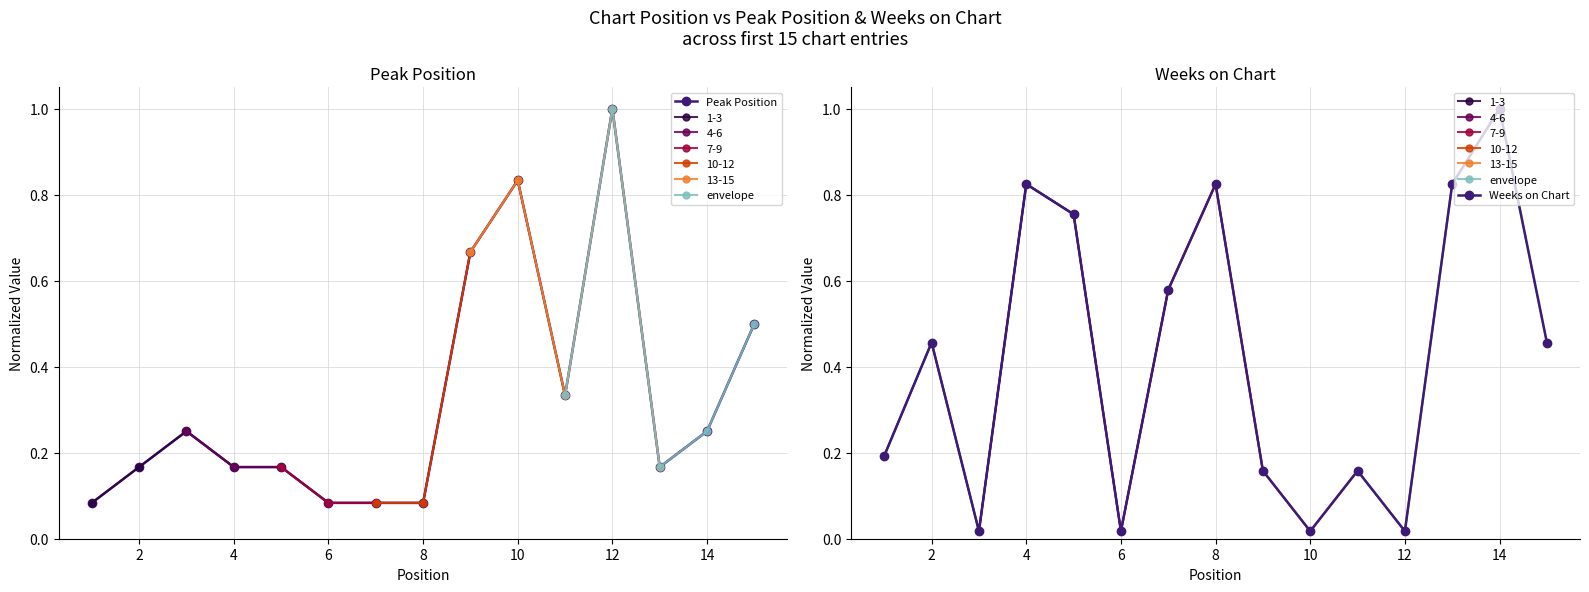

Between 9 and 13, which series saw the biggest shift?

Weeks on Chart